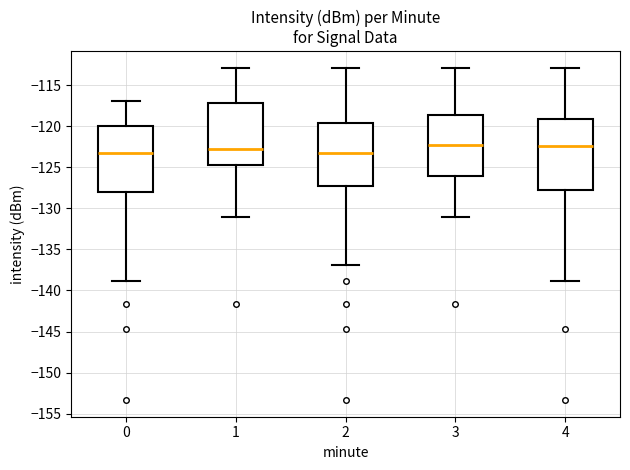

Comparing the boxes themselves (not the whiskers), which one is the tallest?

4